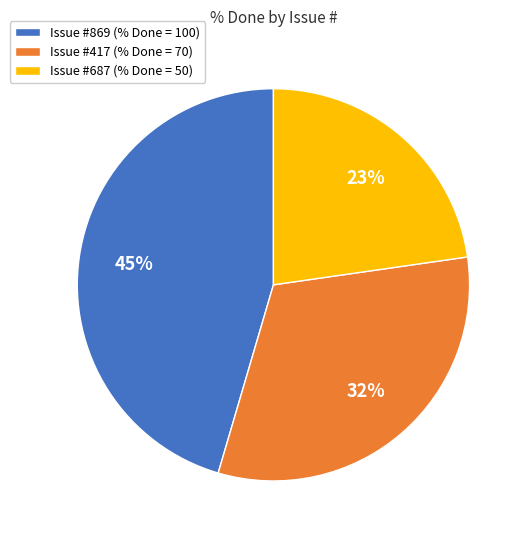

Approximately how many times larger is the value at Issue #869 (% Done = 100) compared to Issue #687 (% Done = 50)?

2.0